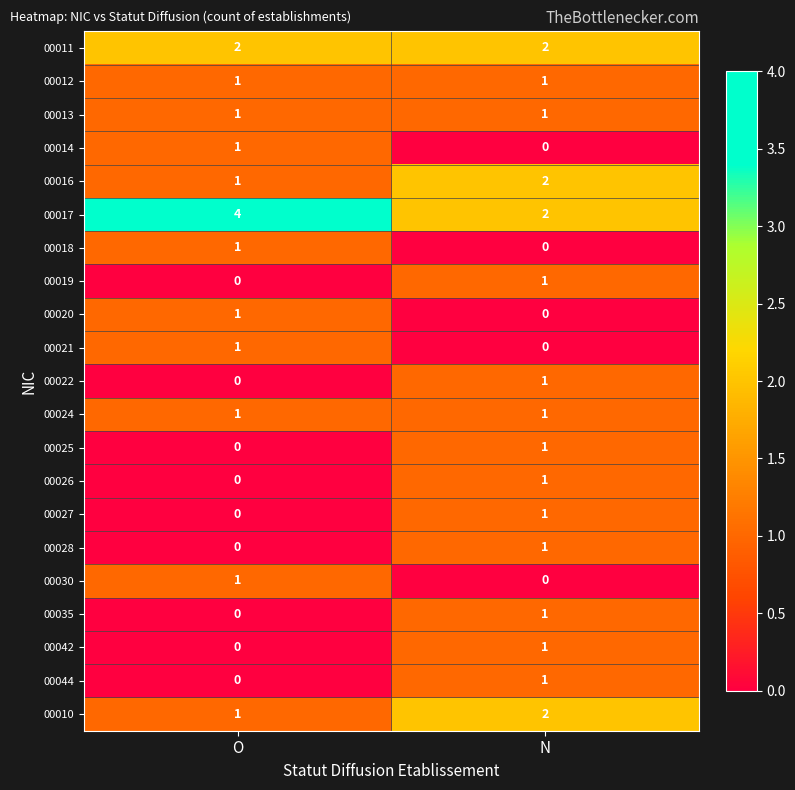

Which series has the largest range (max minus min)?

00017